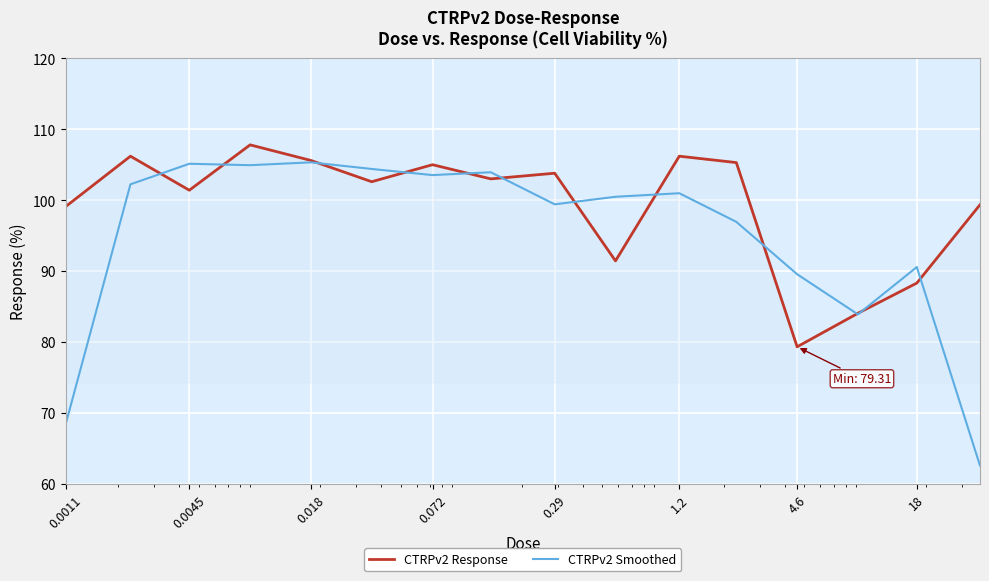

What is the sum of all CTRPv2 Smoothed values?

1522.3